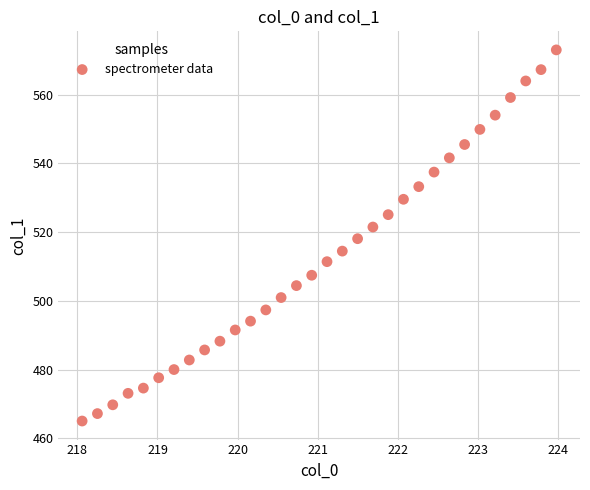

What is the range of Y values (max minus min)?

107.9